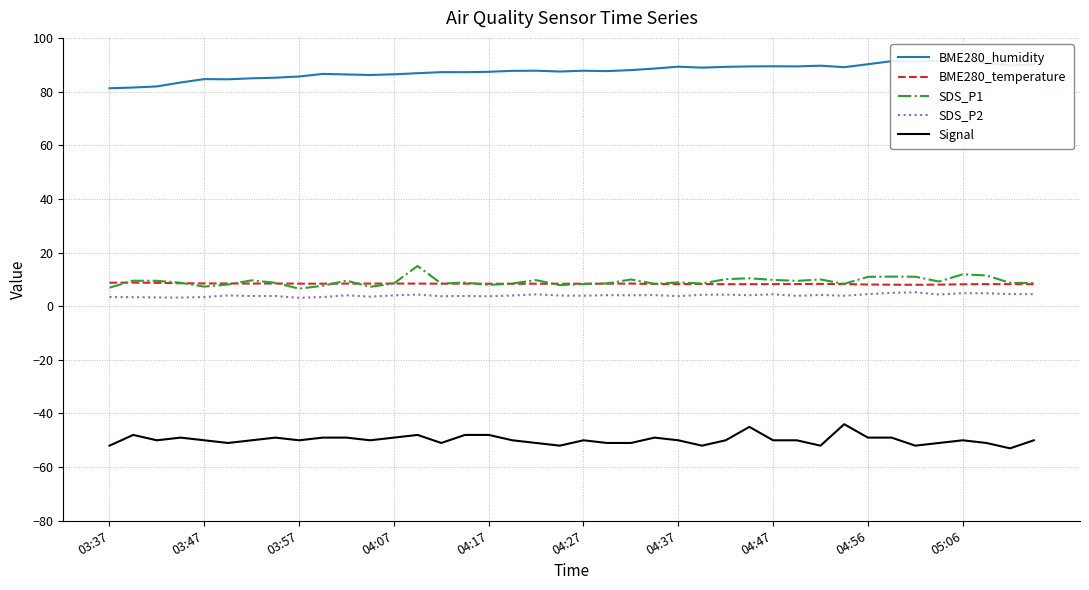

What is the difference between the second highest and minimum values in the Signal series?

8.0